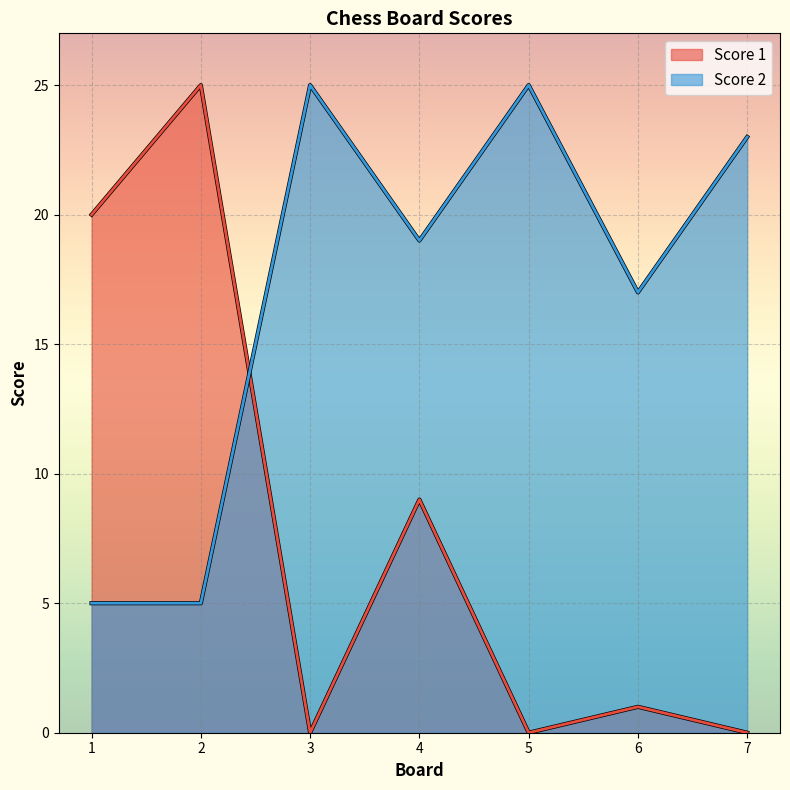

What is the value of the Score 2 point at the 4th from the left?

19